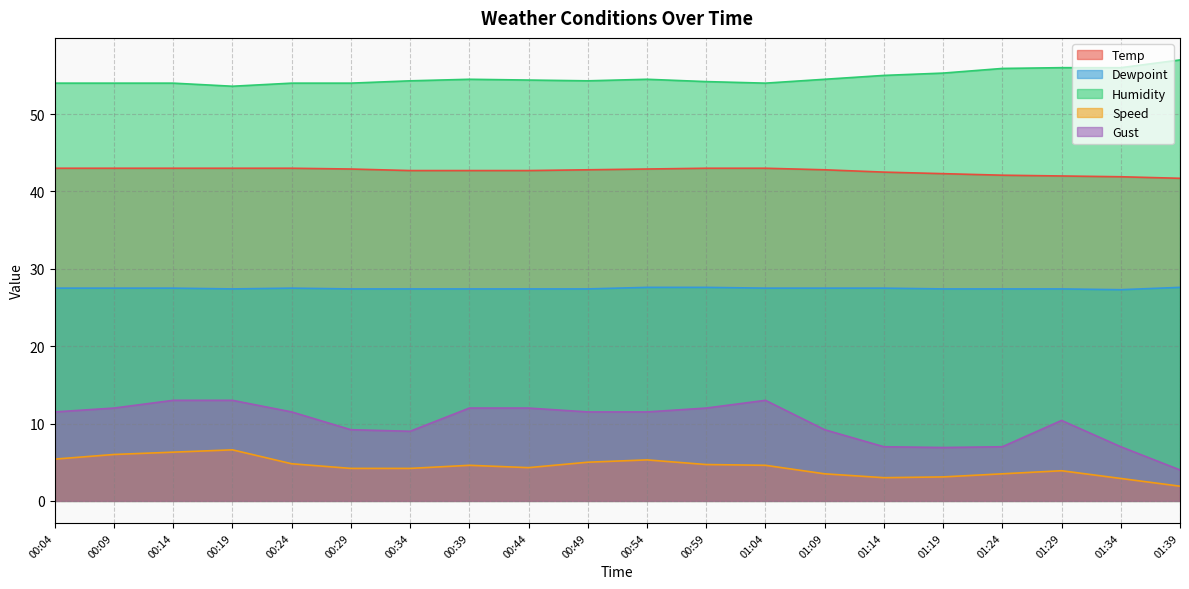

True or false: Dewpoint and Speed cross at least once.

False